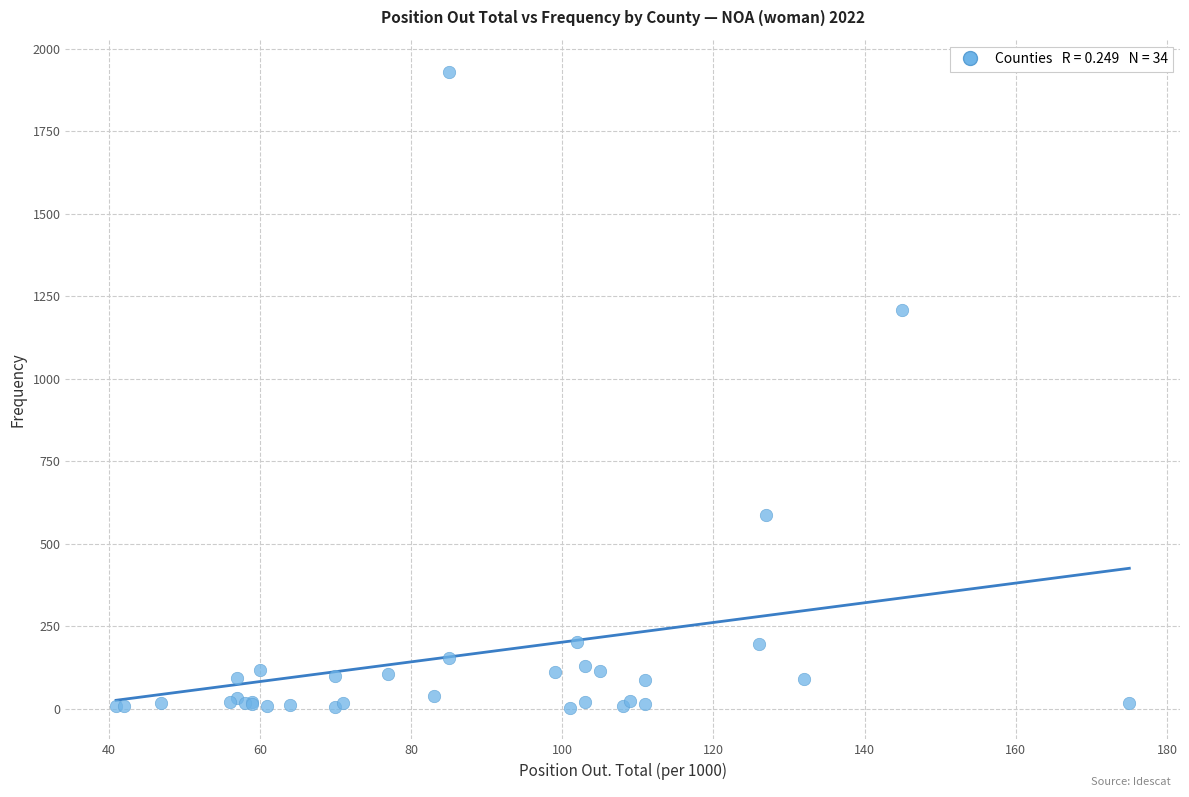

What Y value in the scatter plot is closest to 967?

1207